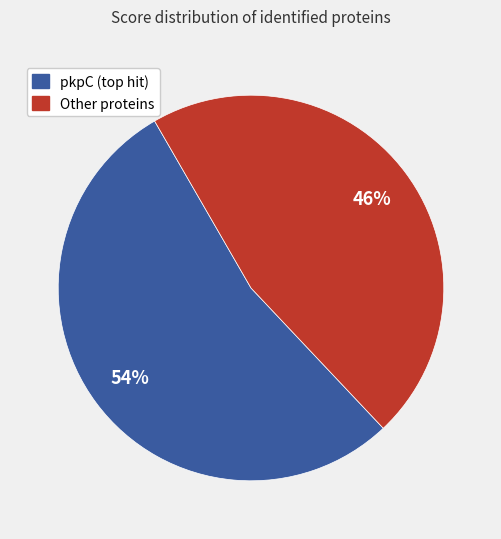

Count the number of slices in the pie.

2